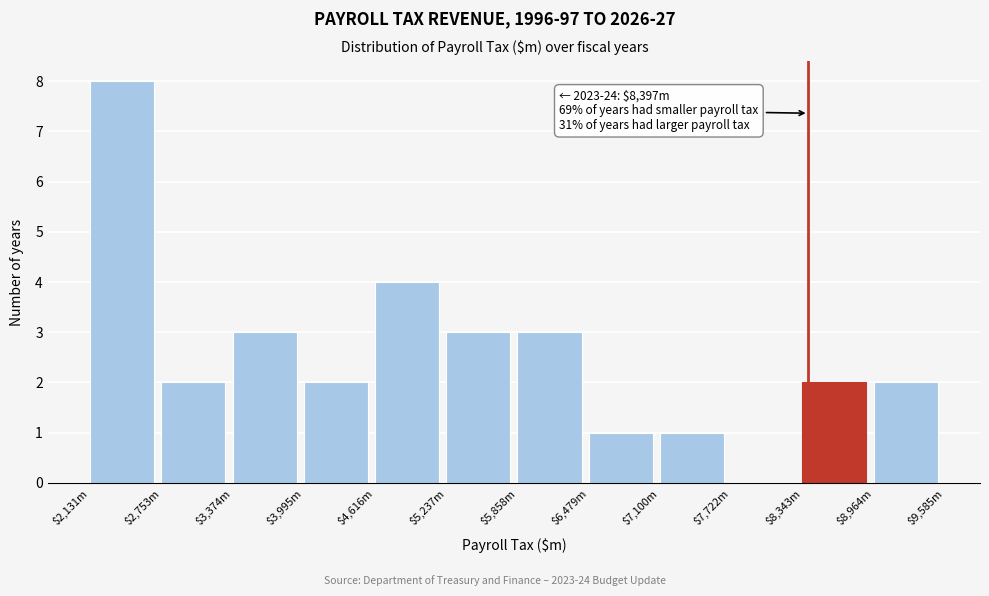

True or false: the data shows 1 at $4,616m.

False